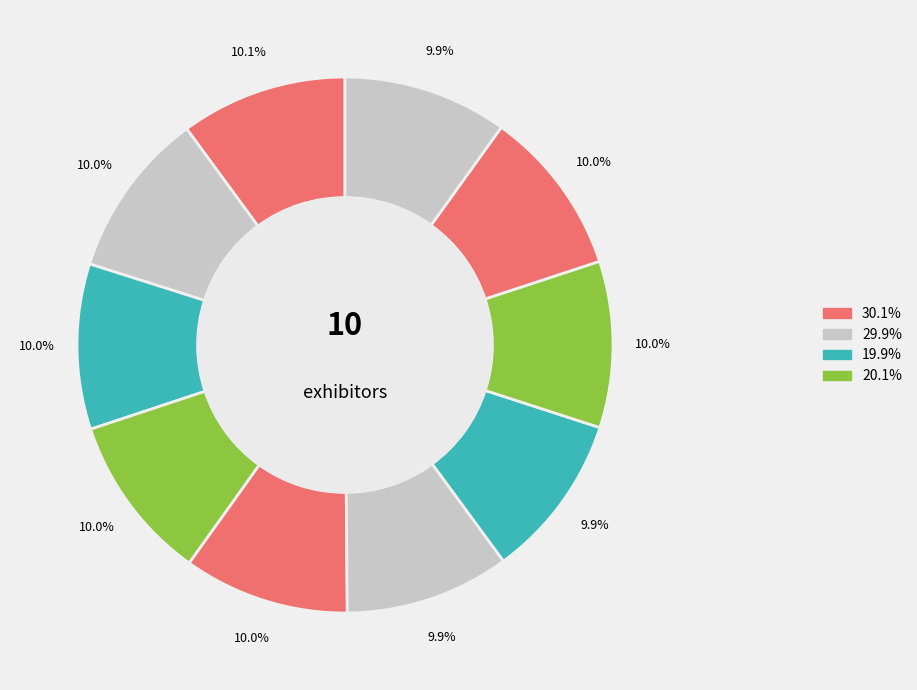

How many segments does this pie chart have?

10